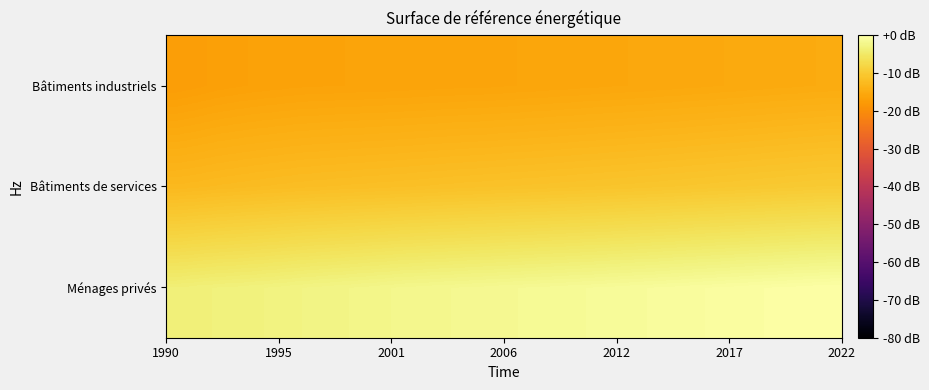

What is the minimum value shown in the chart?

-17.2